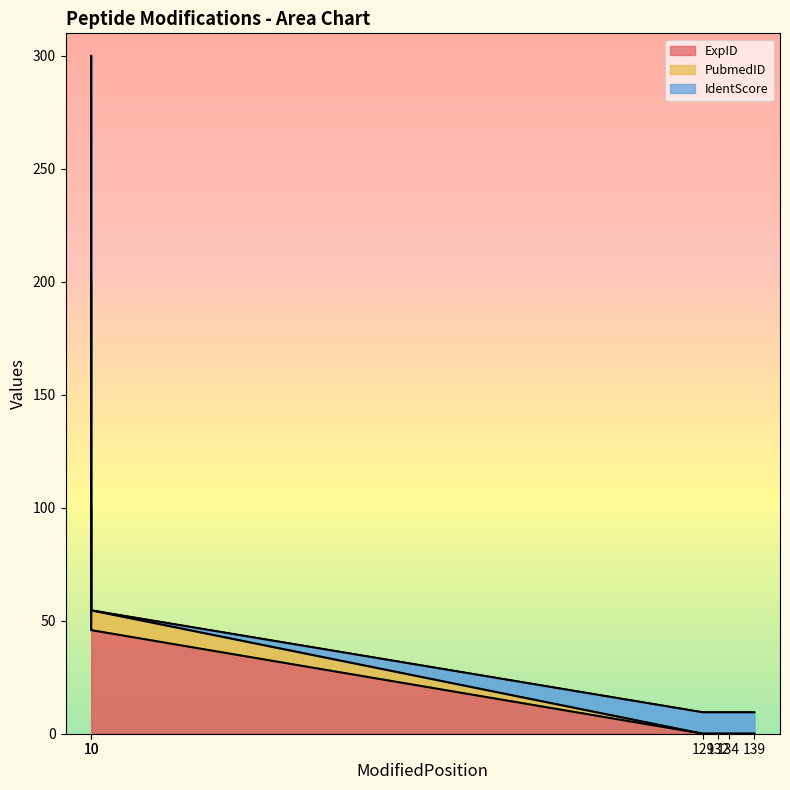

The ExpID series shows 100.0 at 10. True or false?

True